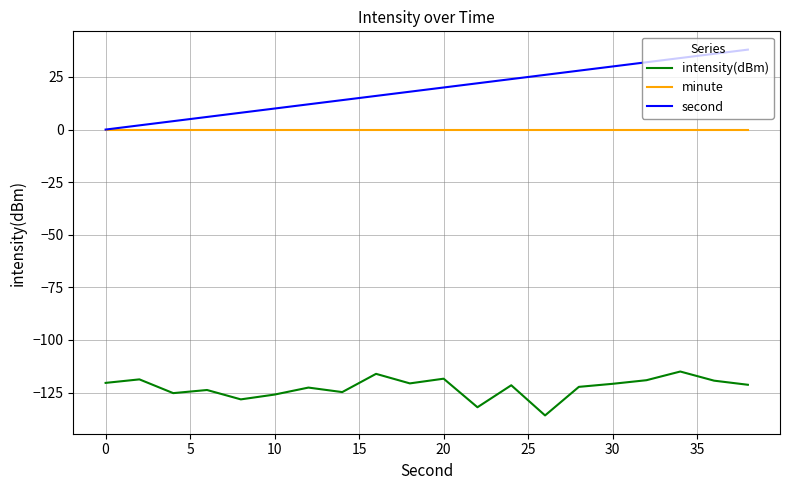

True or false: minute and intensity(dBm) cross at least once.

False